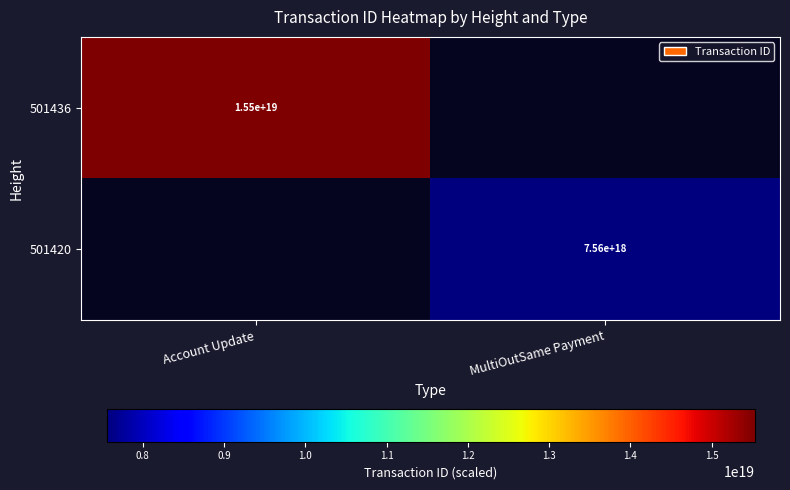

The 501436 series shows 15500000000000000000 at Account Update. True or false?

True